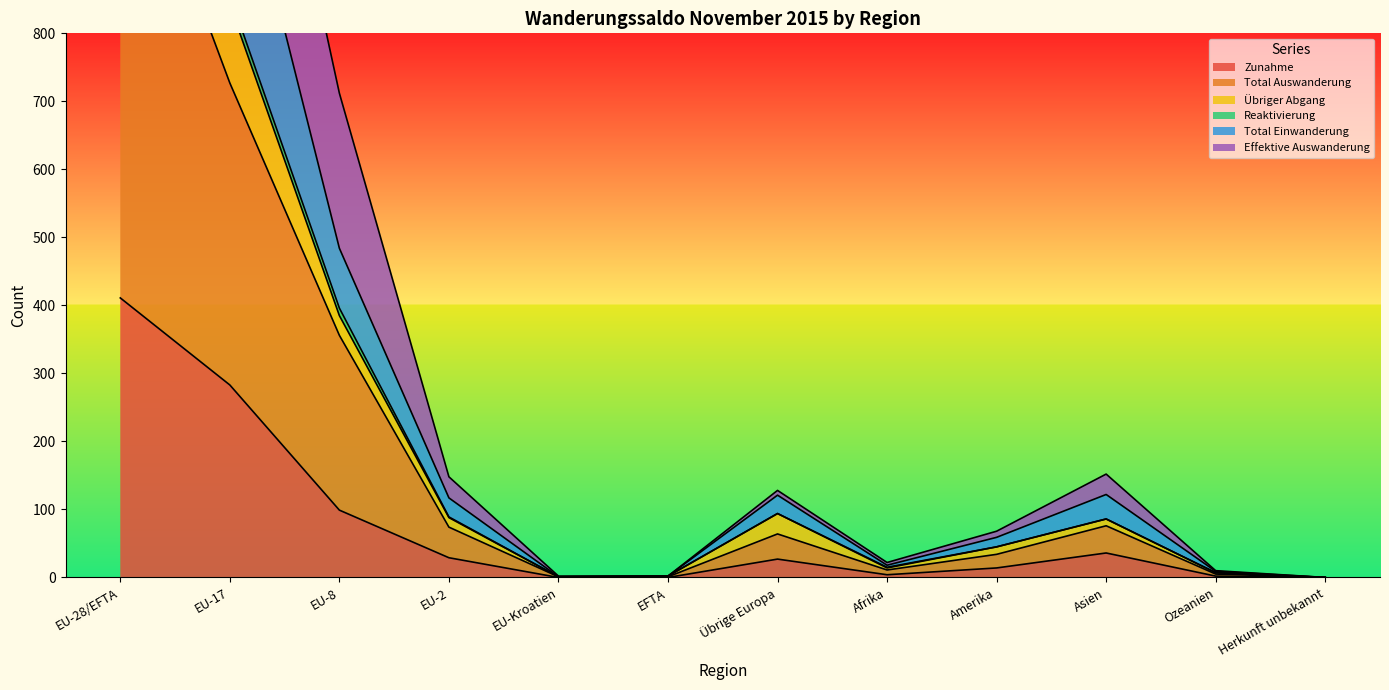

At how many categories does at least one series exceed 1749?

1